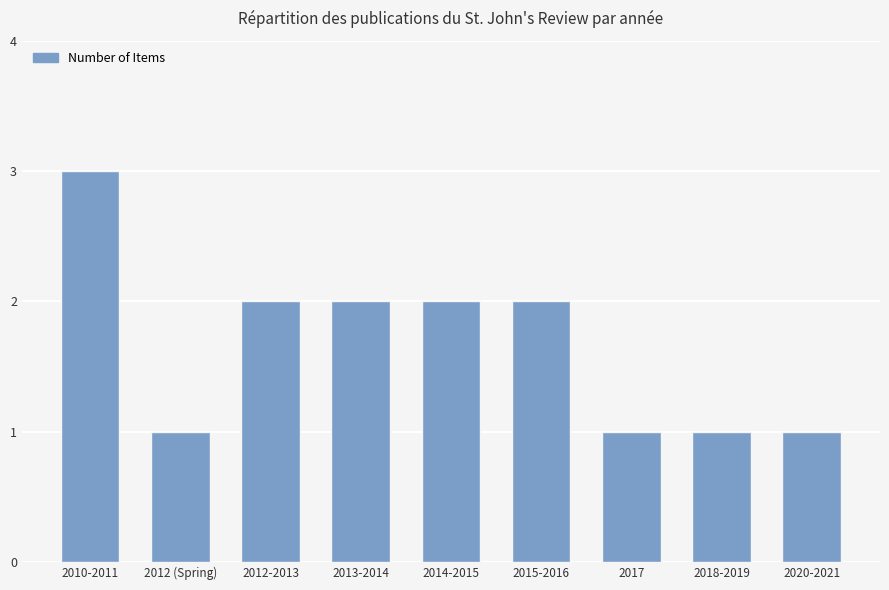

What is the label of the 8th bar from the left?

2018-2019